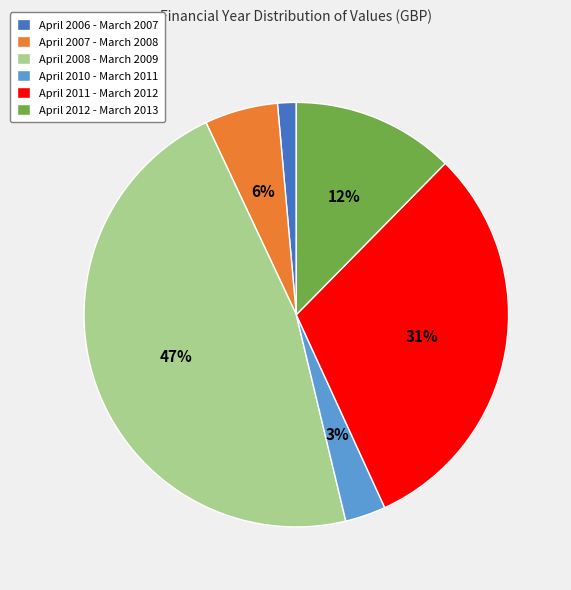

Is there a majority slice in this chart?

No